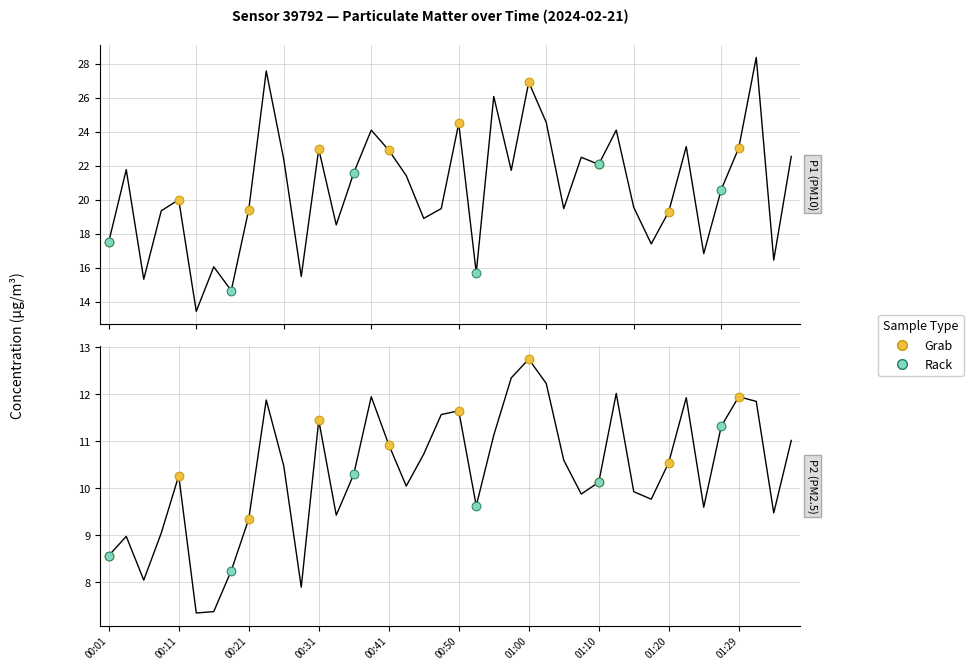

Is the value of P1 at 01:22 greater than the value of P2 at 00:06?

Yes